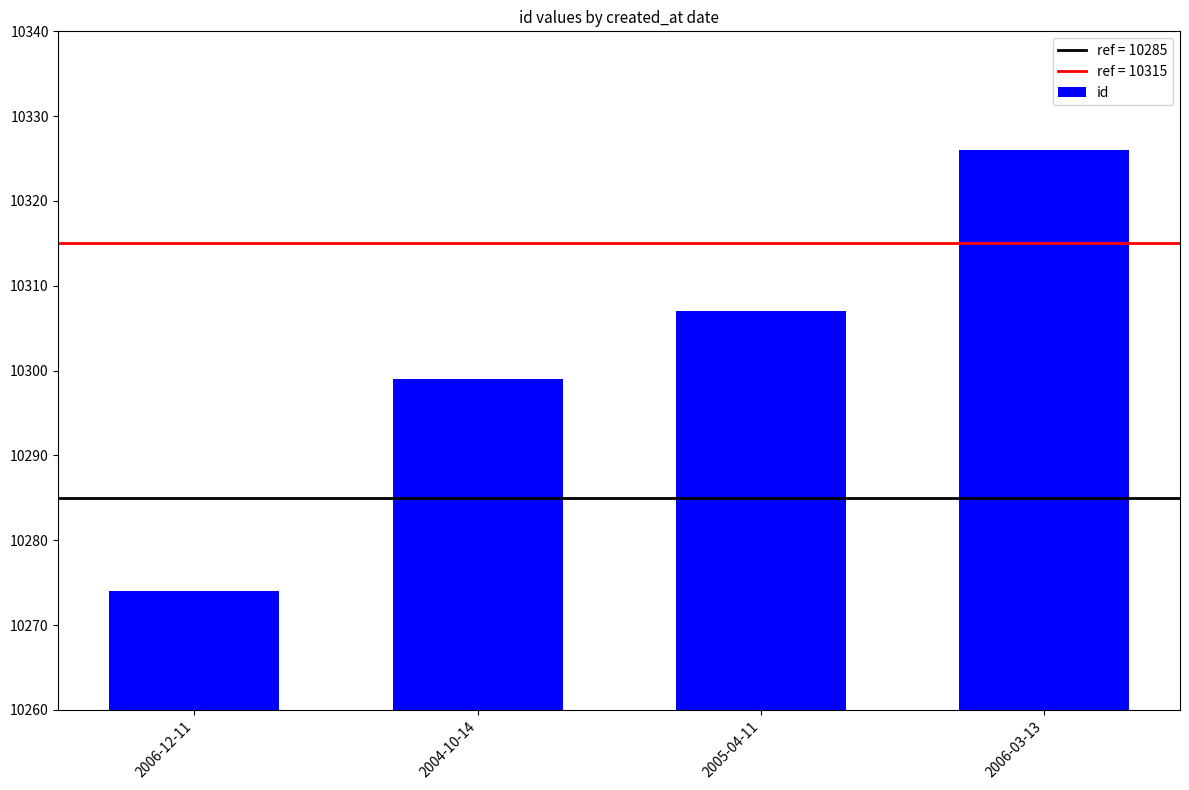

The chart shows a value of 10299 at 2004-10-14. True or false?

True